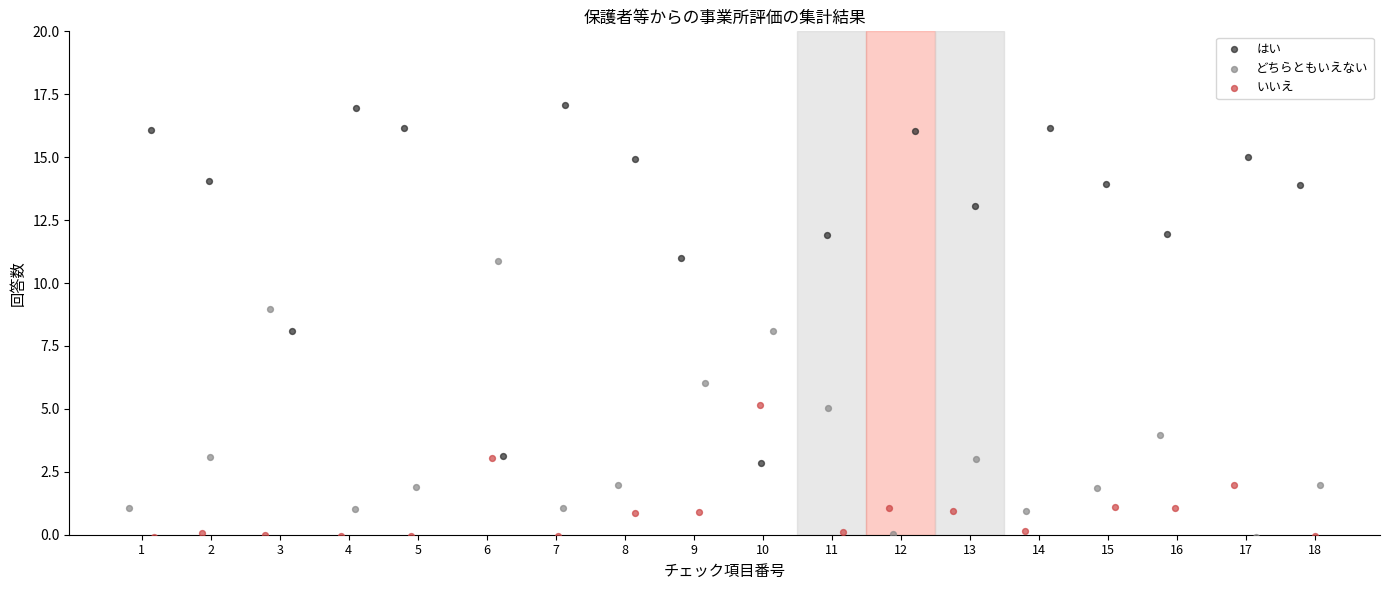

Which series reaches the maximum Y coordinate?

はい